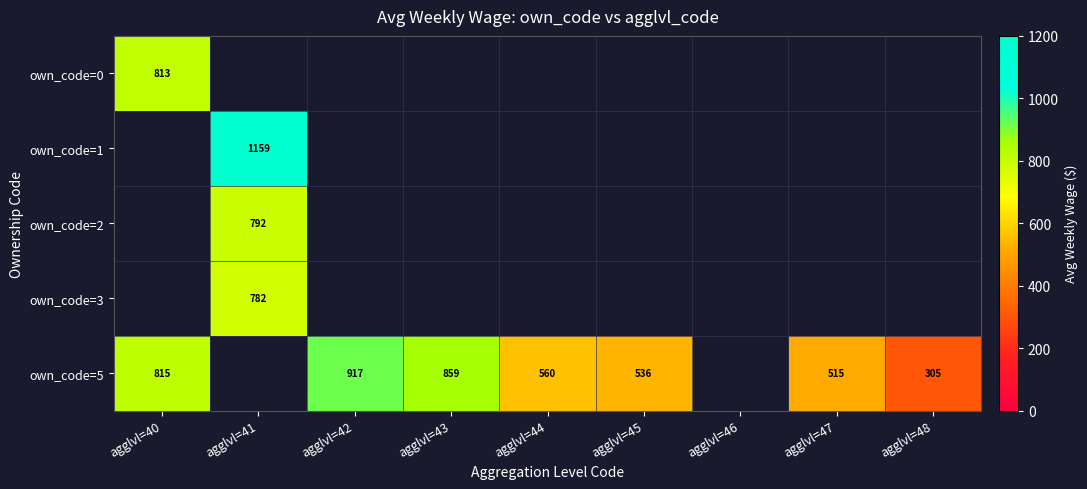

True or false: own_code=5 has a value of 815 at agglvl=40.

True